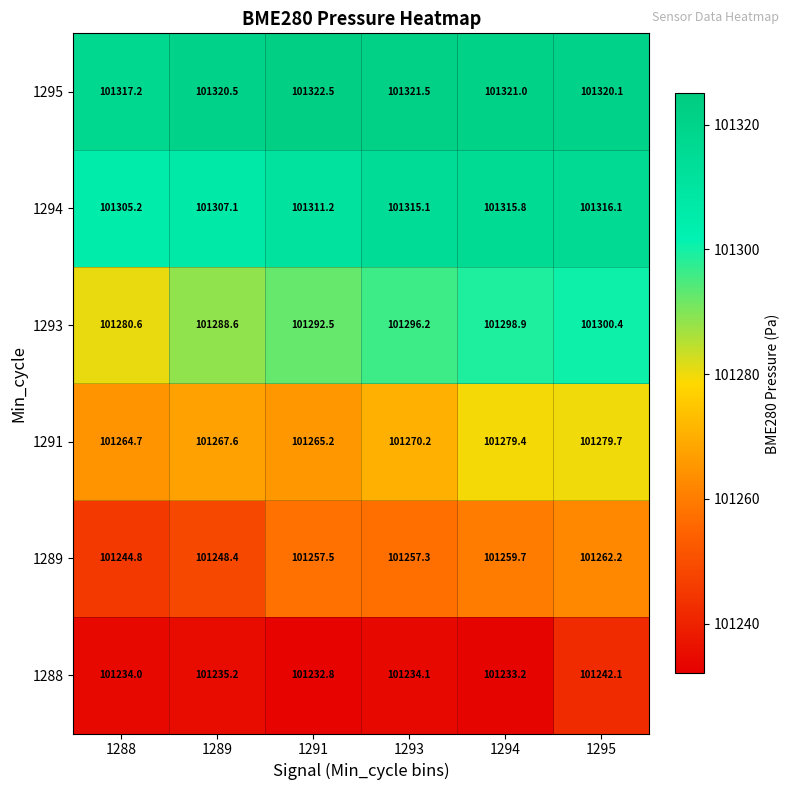

Between 1288 and 1291, which series saw the biggest shift?

1289